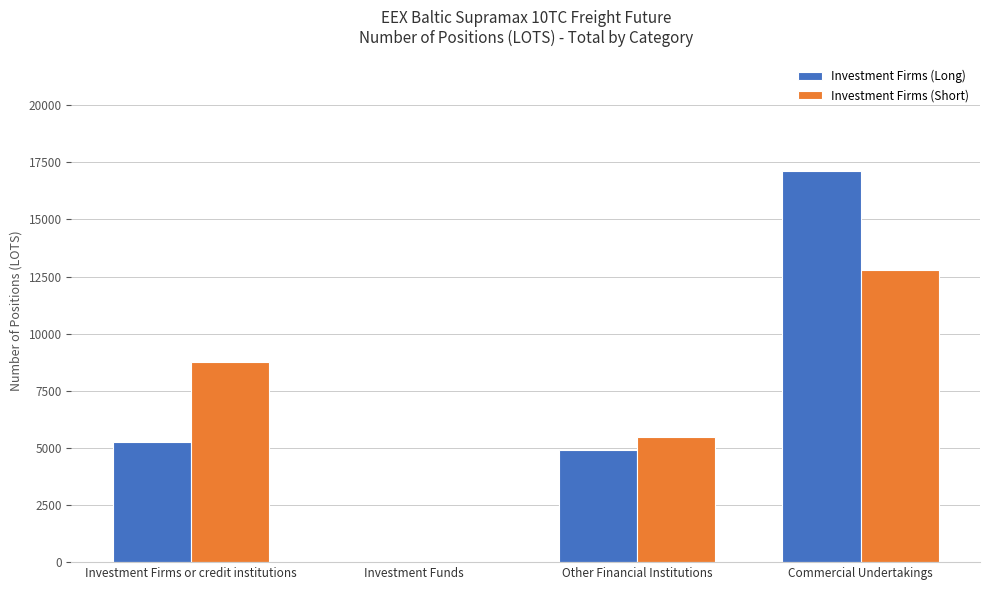

Count the number of data series in this chart.

2